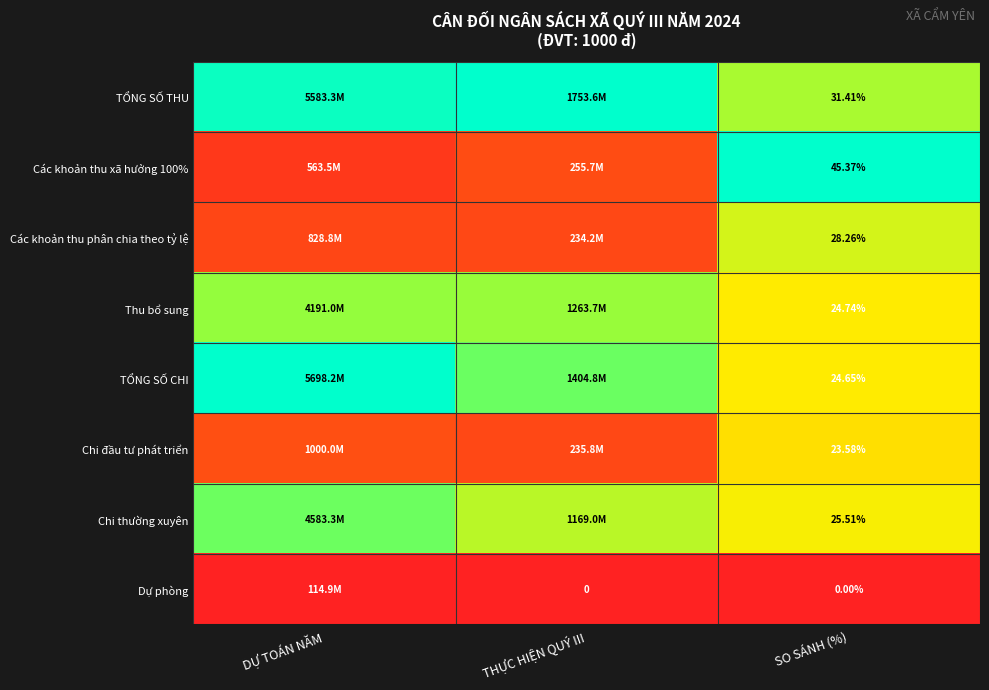

Is the value of TỔNG SỐ CHI at SO SÁNH (%) greater than the value of Chi đầu tư phát triển at SO SÁNH (%)?

Yes